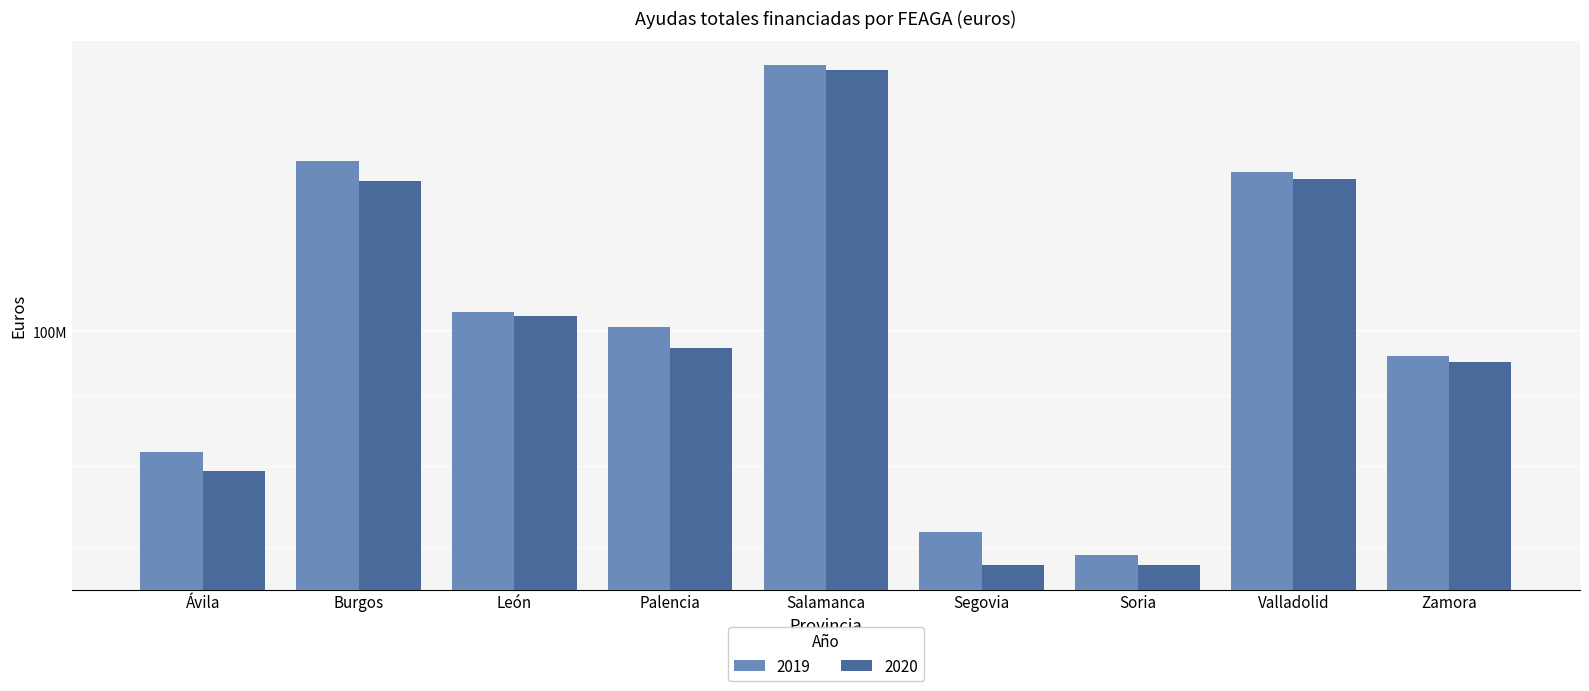

Which label corresponds to the largest value in the chart?

Salamanca